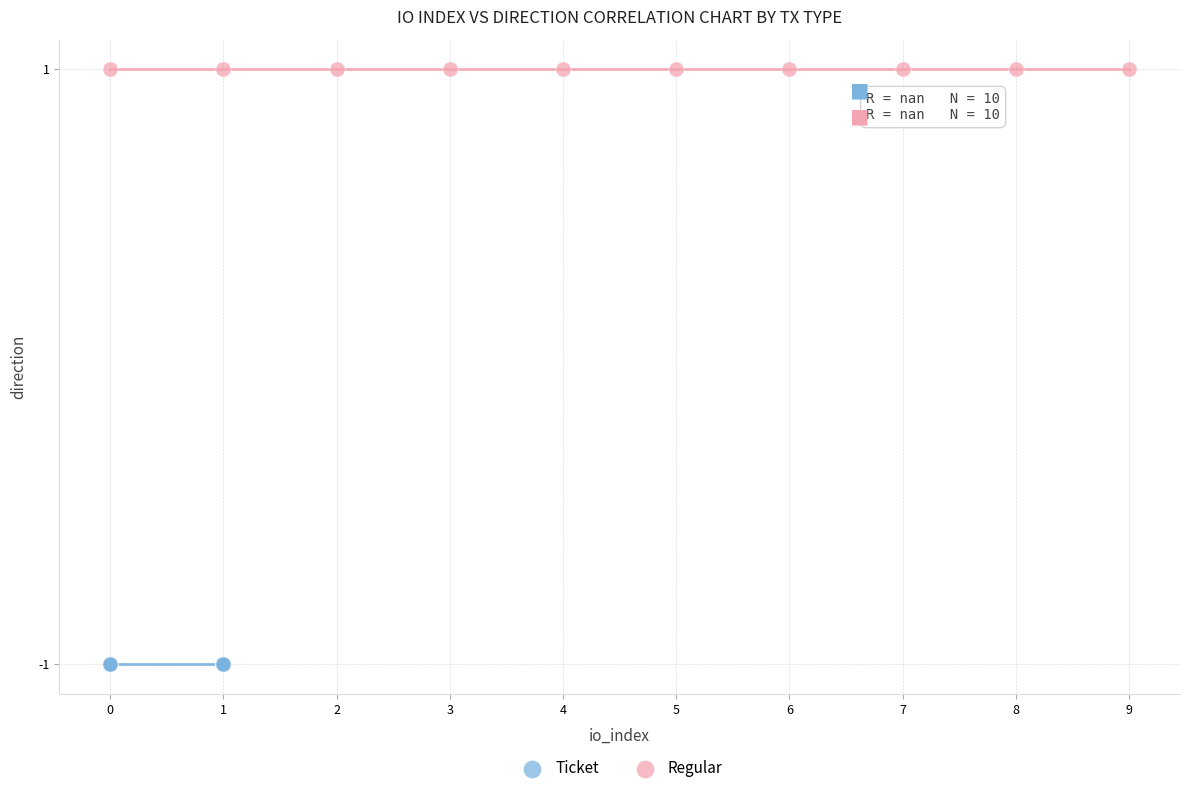

Which series contains the lowest Y value?

Ticket